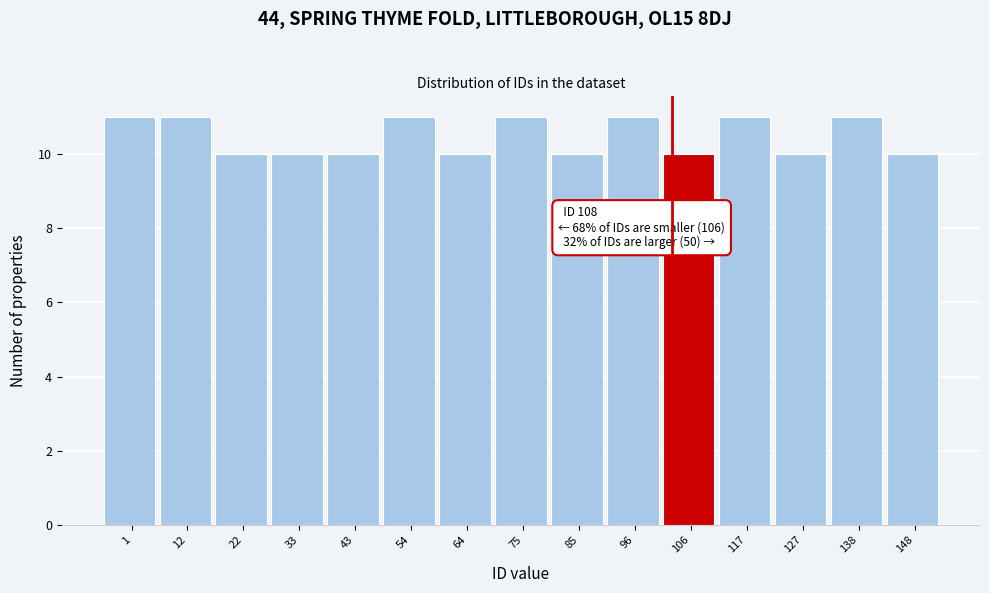

Reading left to right, what are all the values shown in this chart?

11	11	10	10	10	11	10	11	10	11	10	11	10	11	10